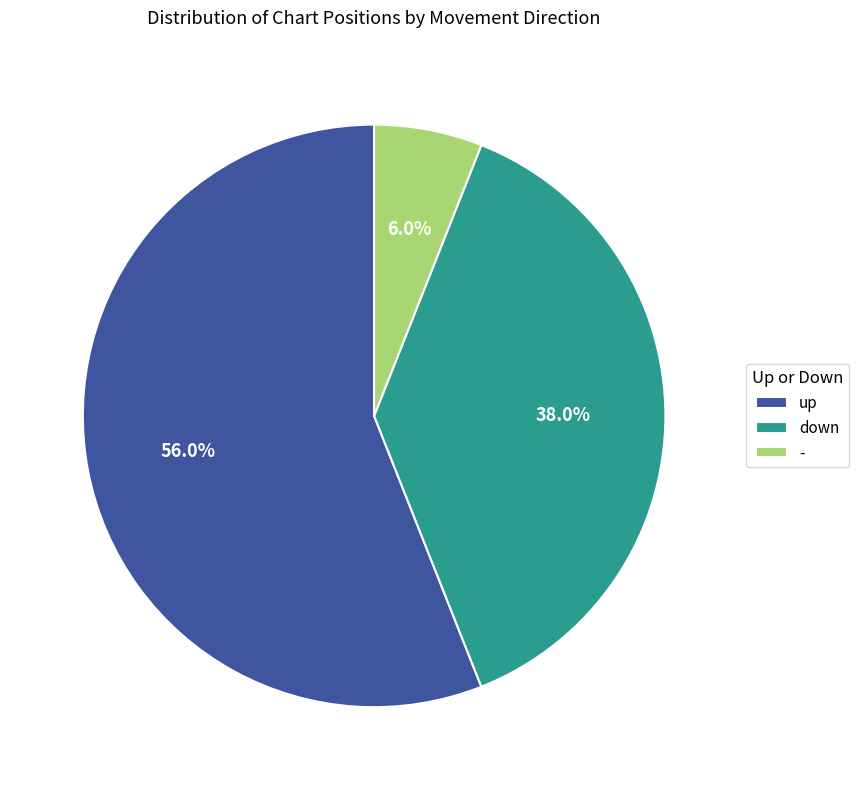

What is the largest slice in the pie chart?

up